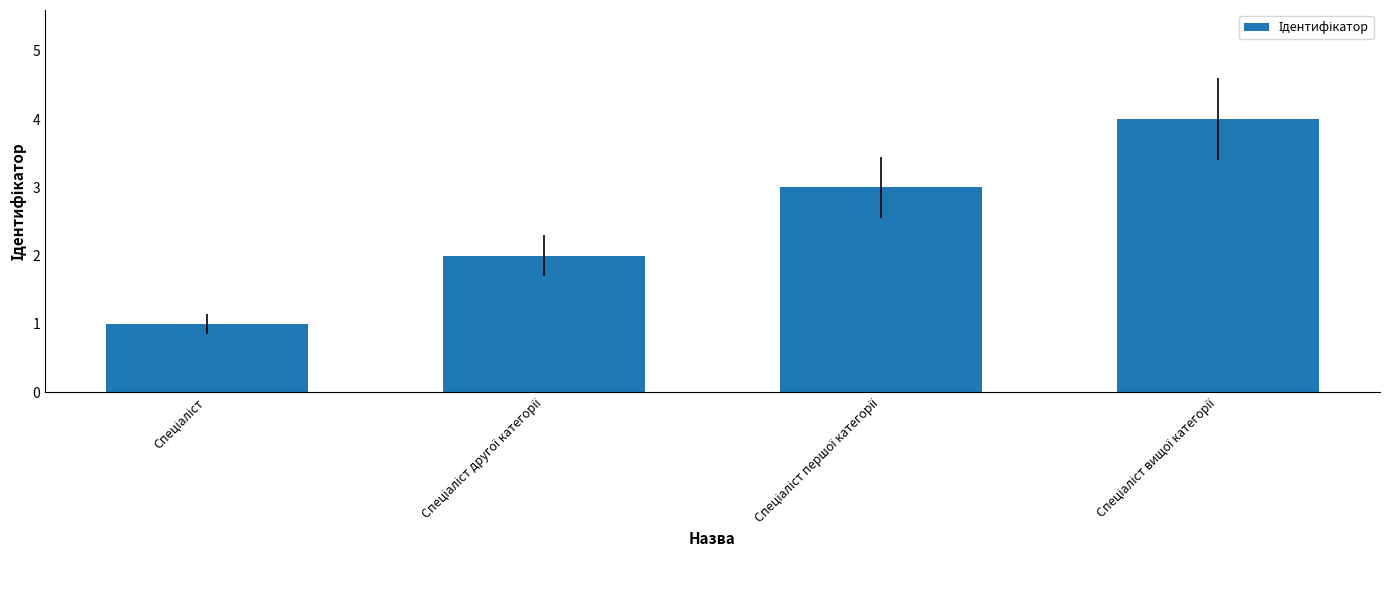

How many values are below 3?

2